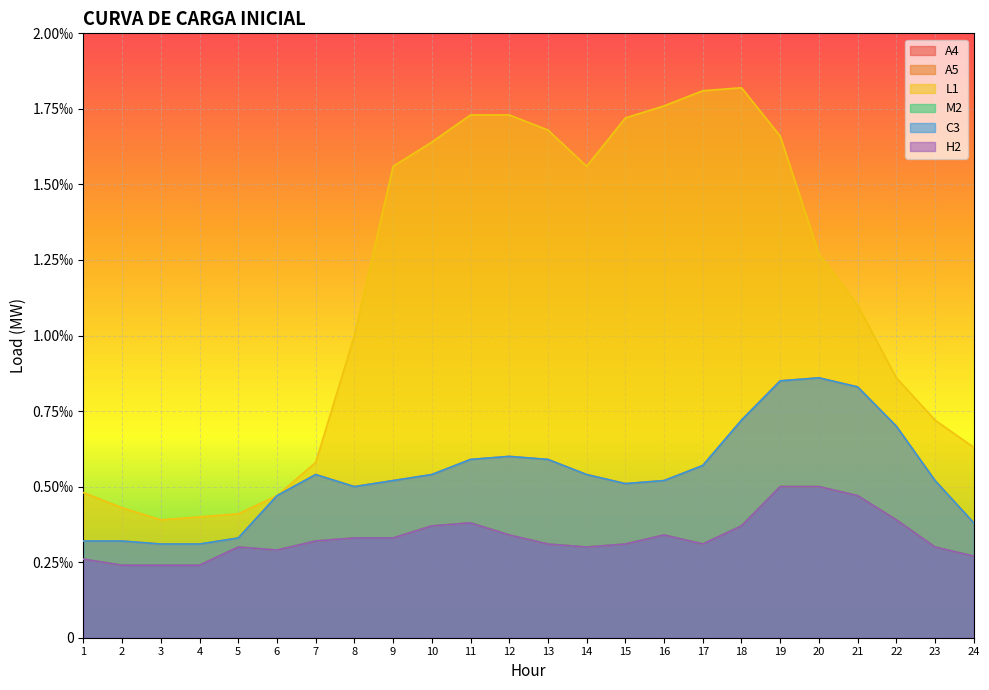

At which label is M2 closest to 0?

2